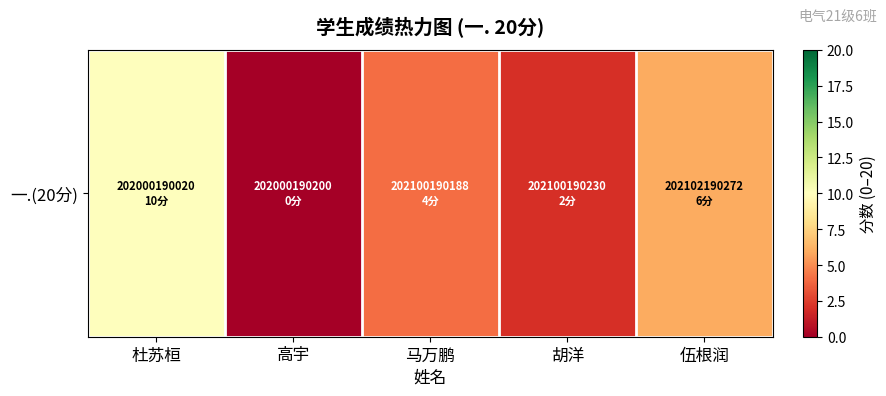

What is the difference between the maximum and minimum values?

10